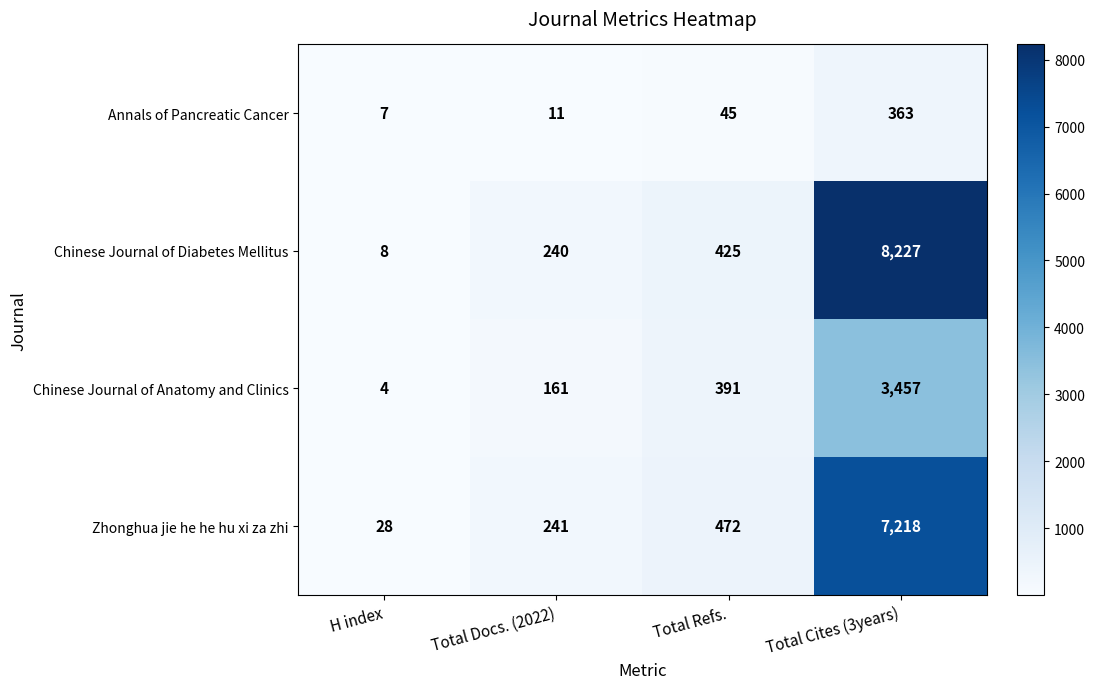

Count the number of data series in this chart.

4